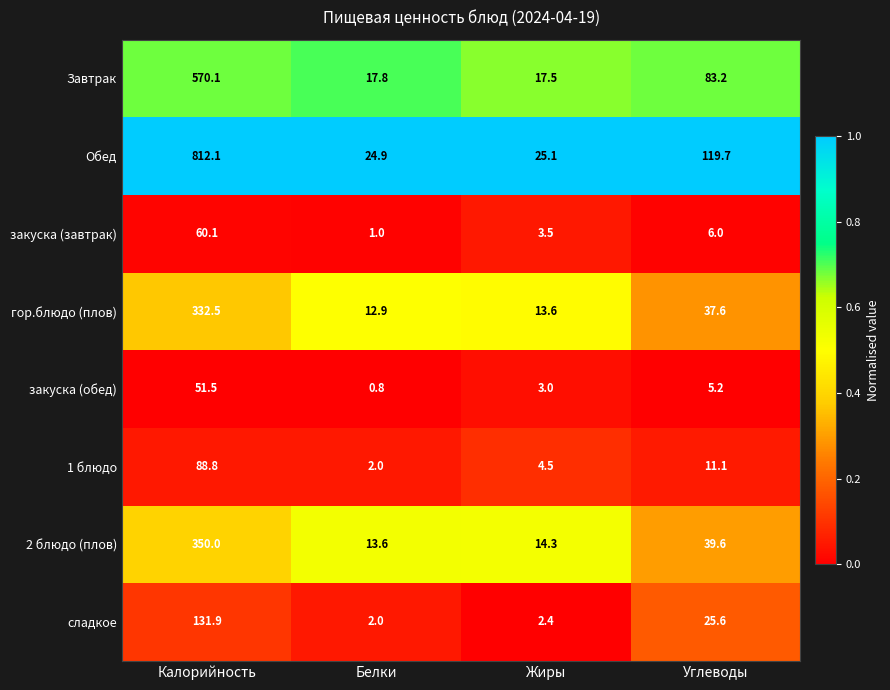

Rank the series at Углеводы from lowest to highest value.

закуска (обед), закуска (завтрак), 1 блюдо, сладкое, гор.блюдо (плов), 2 блюдо (плов), Завтрак, Обед